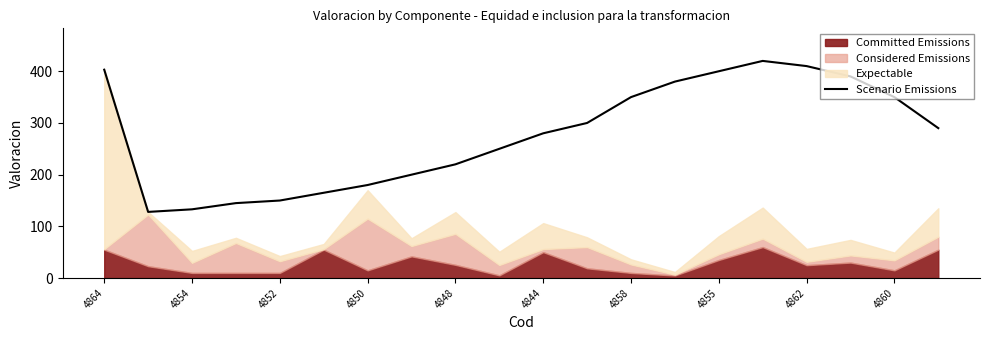

How many points are higher than both their immediate neighbors (excluding endpoints)?

1